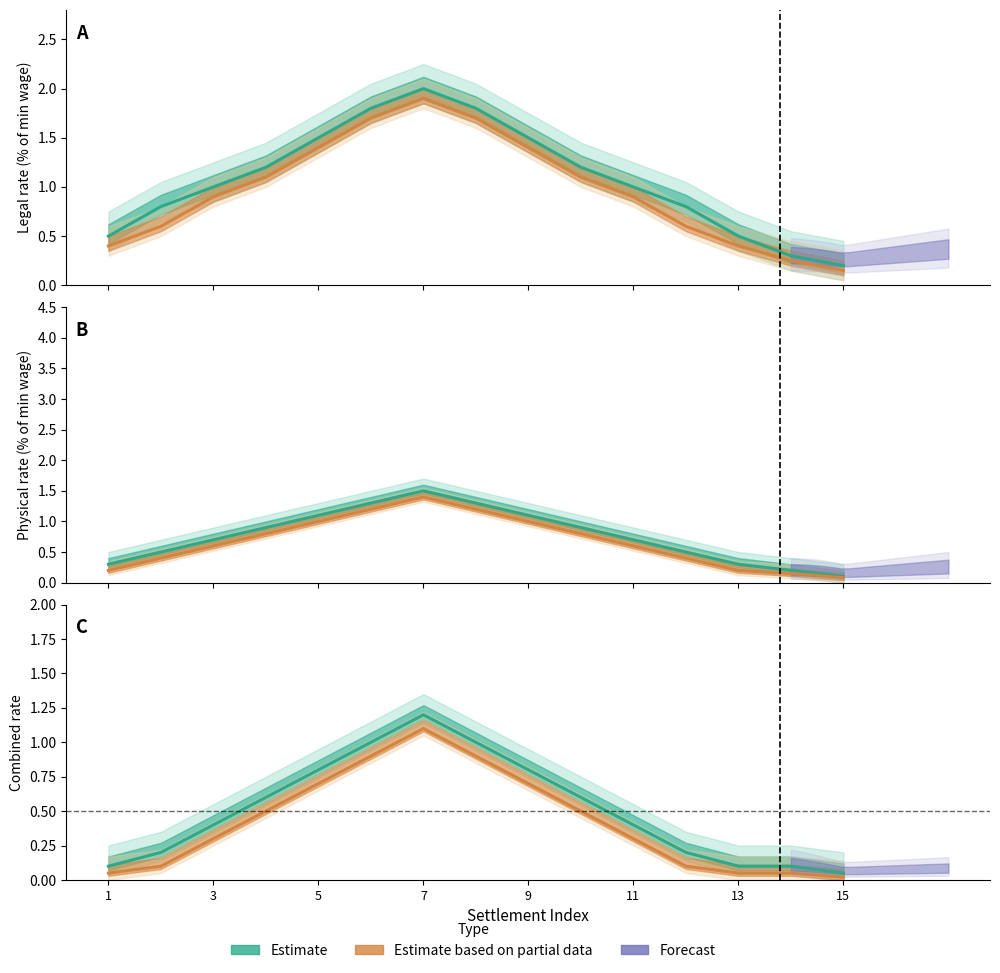

True or false: Estimate and Estimate (Legal Z1) intersect in this chart.

False